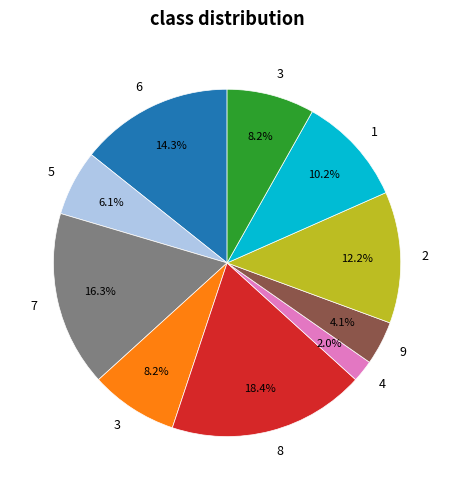

Is there any slice that represents more than half of the pie?

No